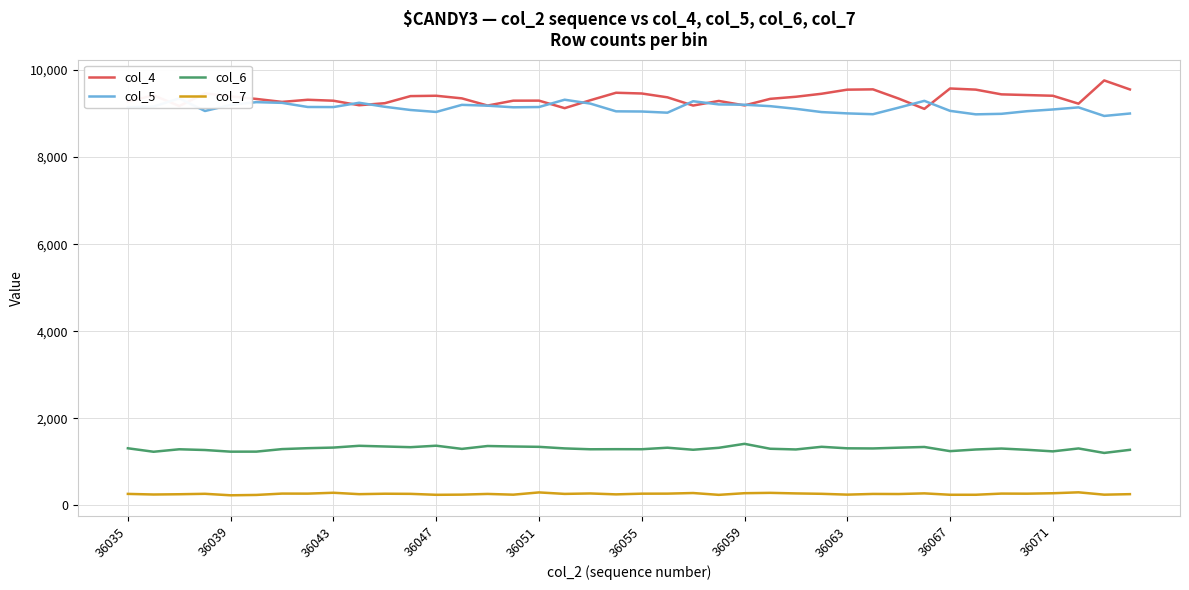

What is the total value across all series at 22?

20027